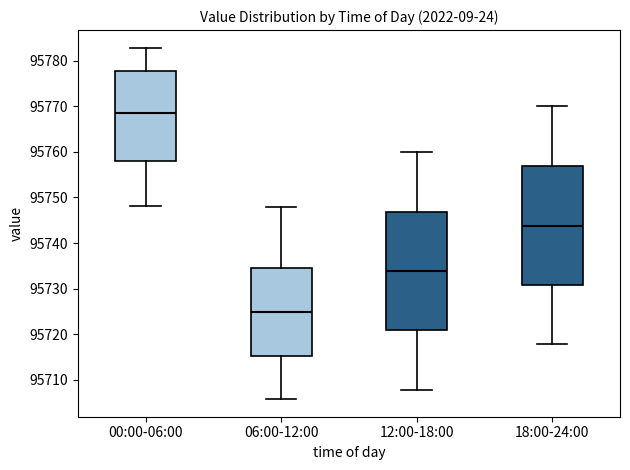

Reading left to right, read every box against the y-axis: the position of its median line, the range the box covers, and the ends of its whiskers. The values are not printed on the chart, so give them approximately, as read against the axis.

00:00-06:00: median 95768, box 95758 to 95778, whiskers 95748 to 95783
06:00-12:00: median 95725, box 95715 to 95735, whiskers 95706 to 95748
12:00-18:00: median 95734, box 95721 to 95747, whiskers 95708 to 95760
18:00-24:00: median 95744, box 95731 to 95757, whiskers 95718 to 95770